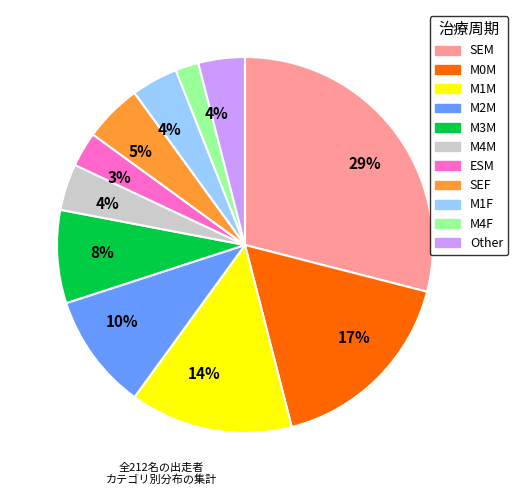

Is there any slice that represents more than half of the pie?

No